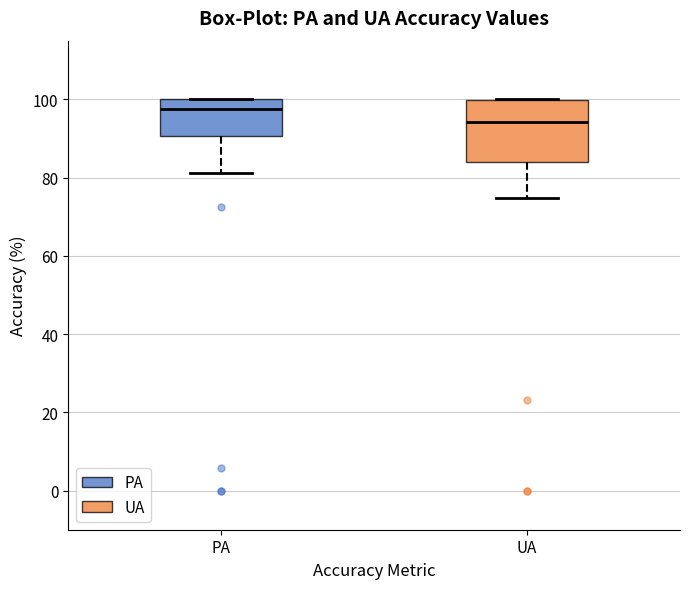

Which box's median line is the lowest?

UA